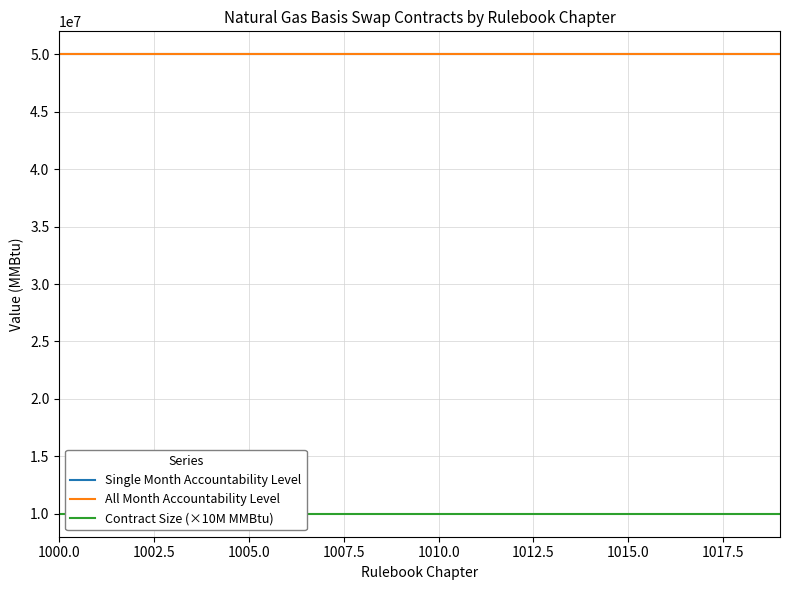

Which series has the largest total across all categories?

Single Month Accountability Level